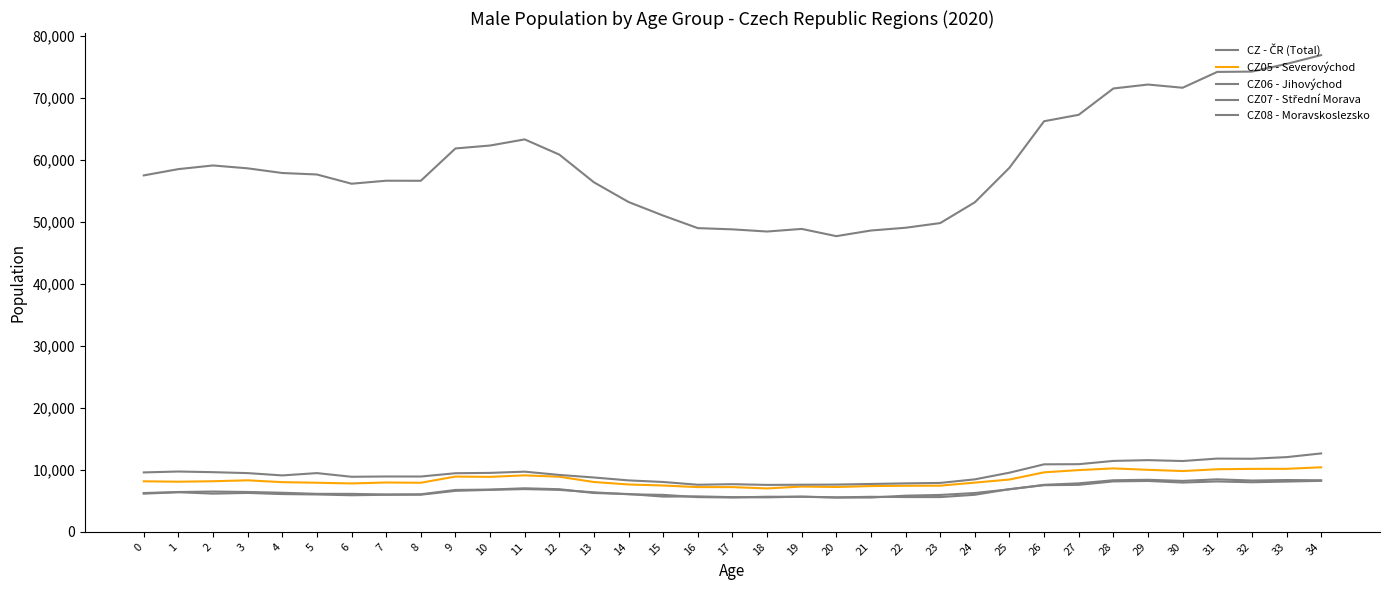

How many lines are shown in the chart?

5